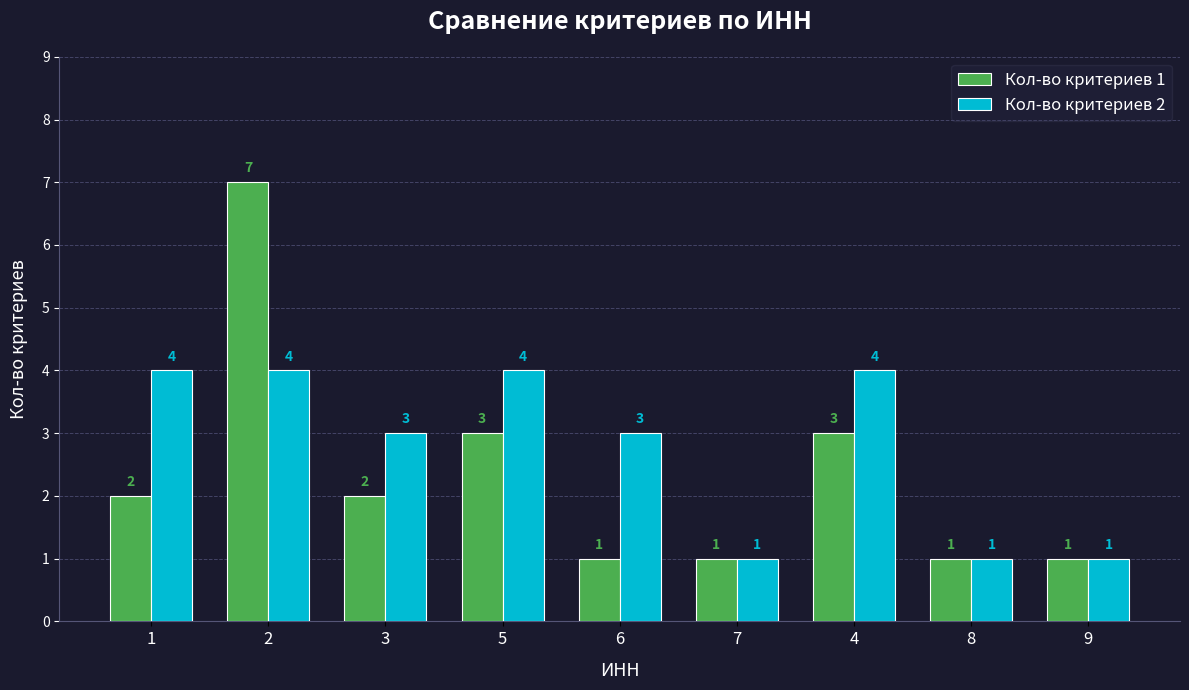

What is the difference between the maximum and minimum values in the Кол-во критериев 2 series?

3